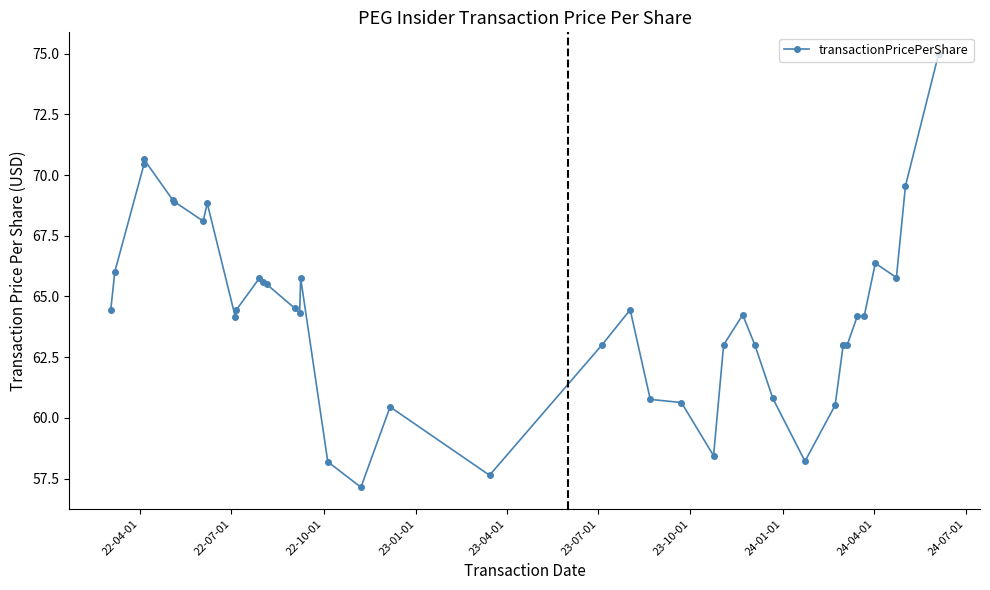

The chart shows a value of 89.7 at 17. True or false?

False